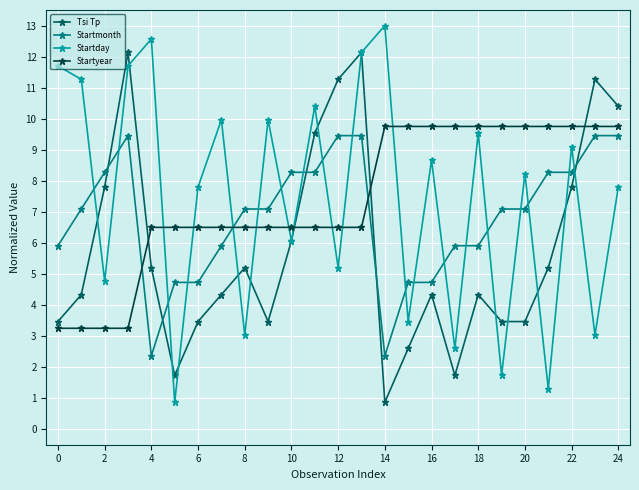

True or false: Startmonth and Startyear intersect in this chart.

True